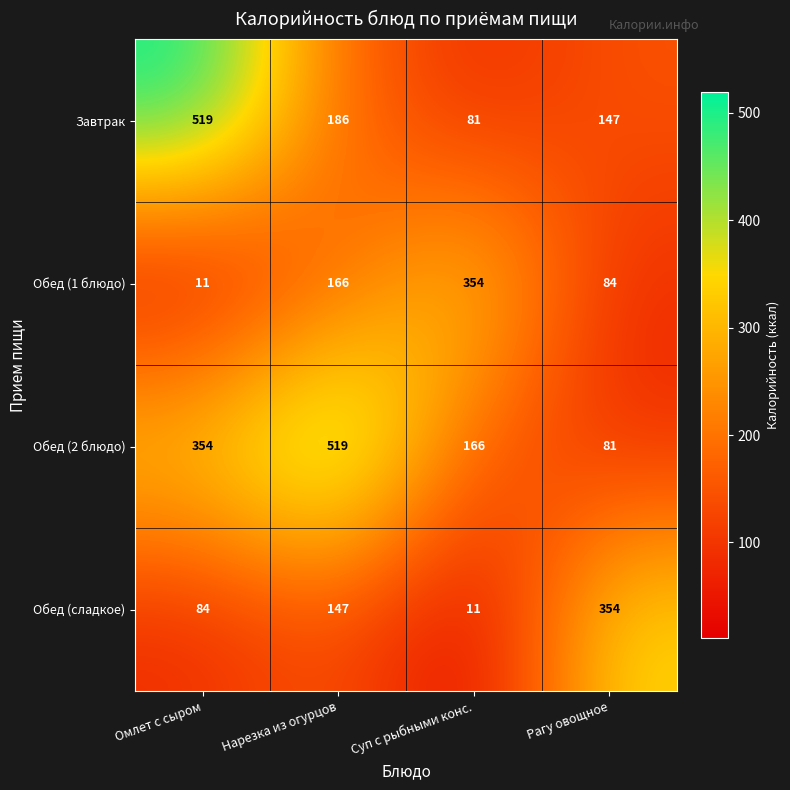

True or false: Завтрак has a value of 112 at Суп с рыбными конс..

False